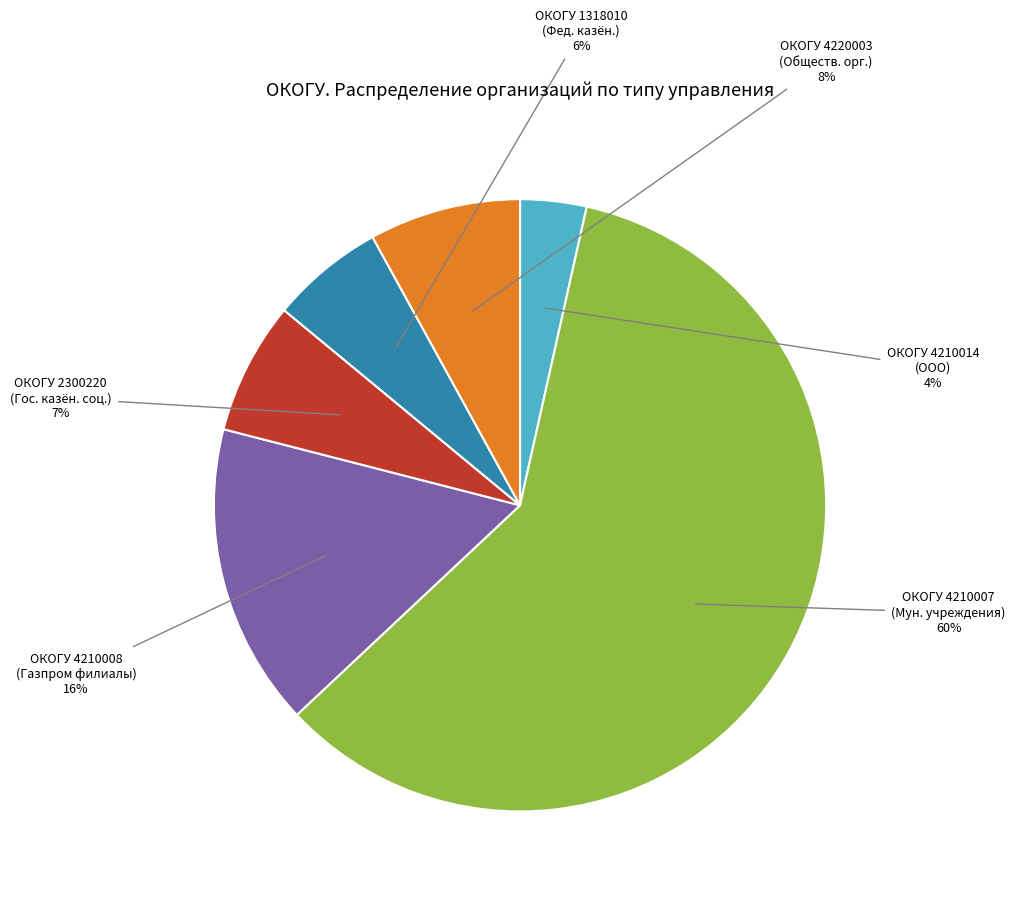

Is there a majority slice in this chart?

Yes